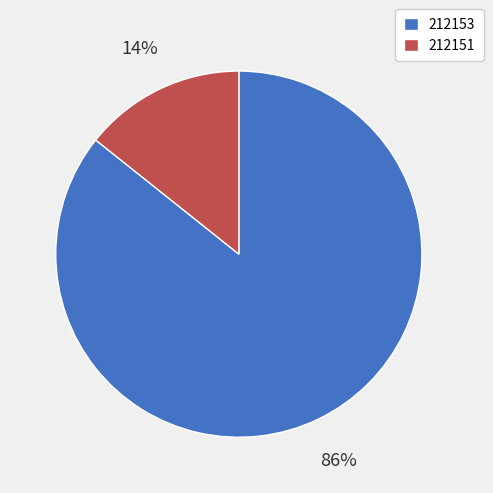

Is there a majority slice in this chart?

Yes